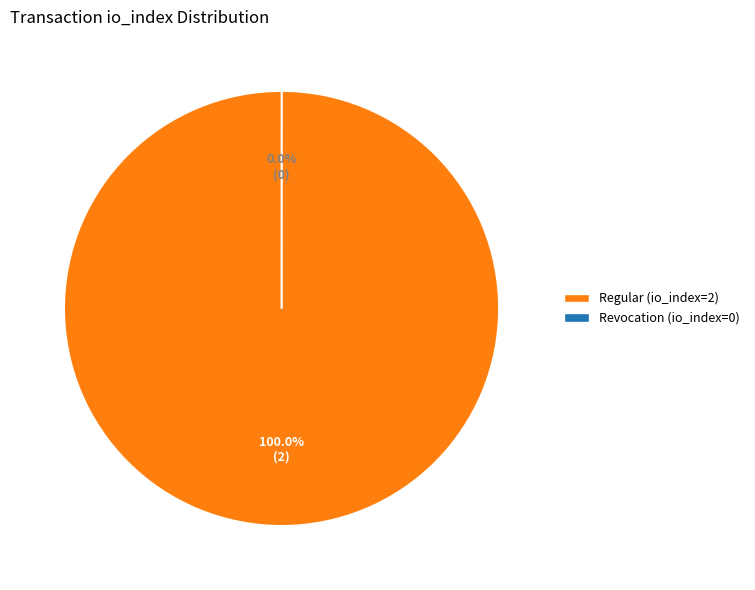

To the nearest percent, what is the average slice percentage?

50%